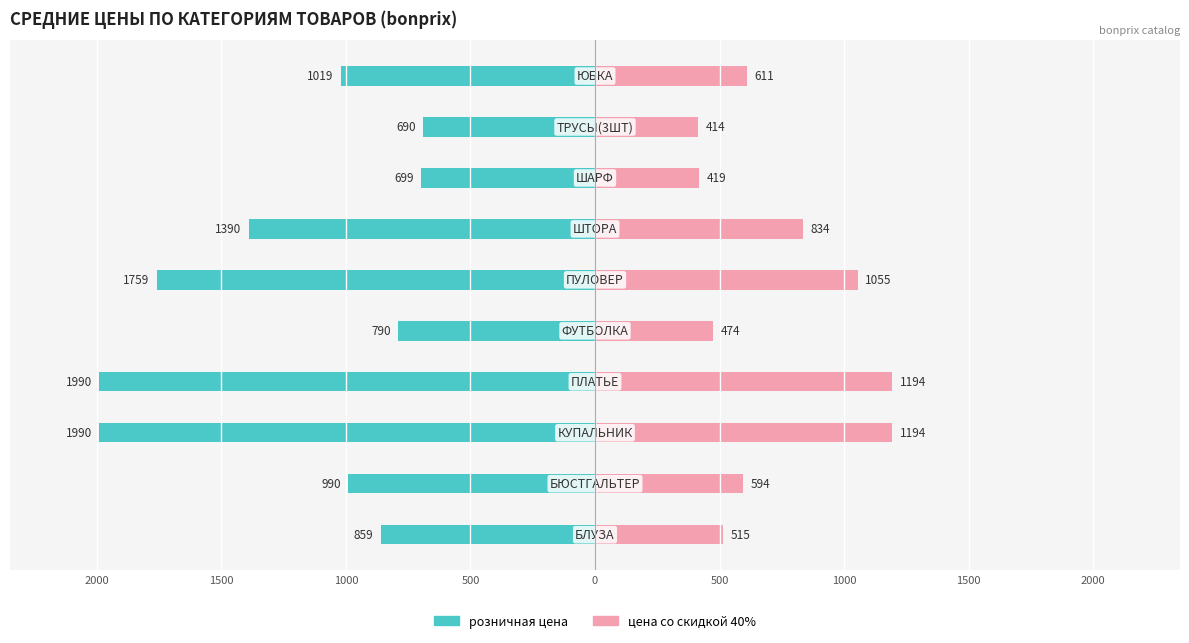

Between 1500 and 1000, which is larger?

1500